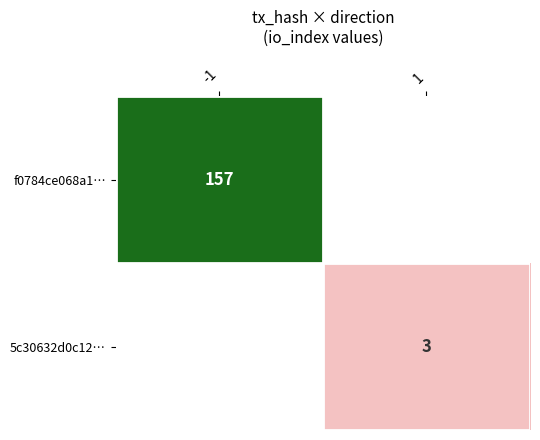

Which label corresponds to the largest value in the chart?

-1